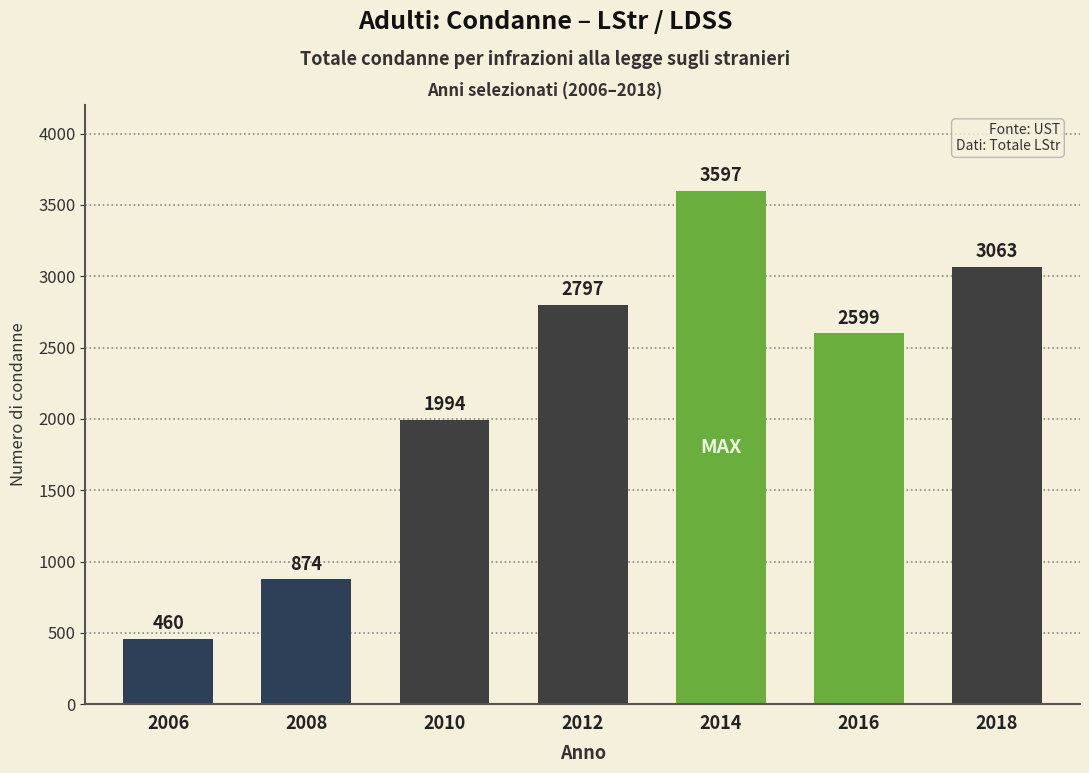

Is it true that the value at 2012 is 2797?

True